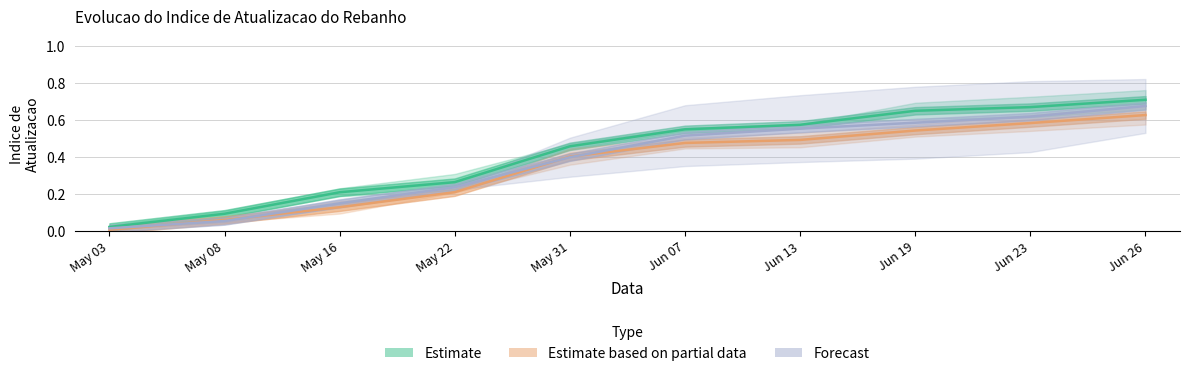

How many lines are shown in the chart?

3